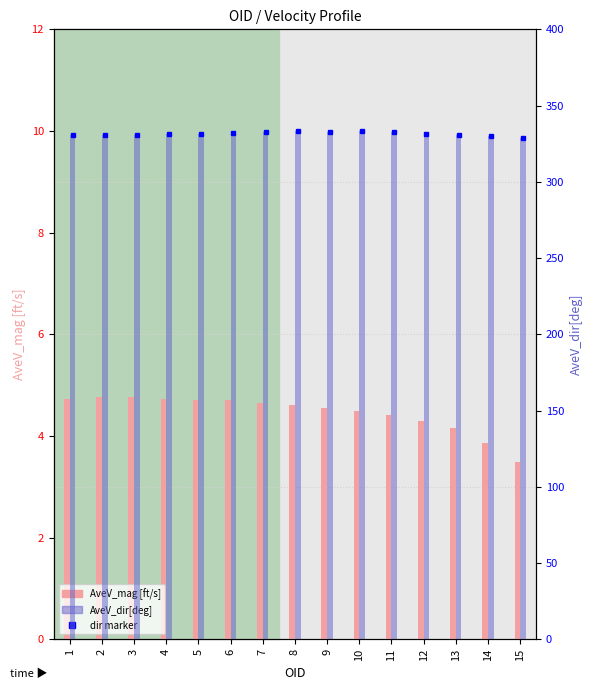

True or false: AveV_dir[deg] has a value of 331.7 at 5.

True